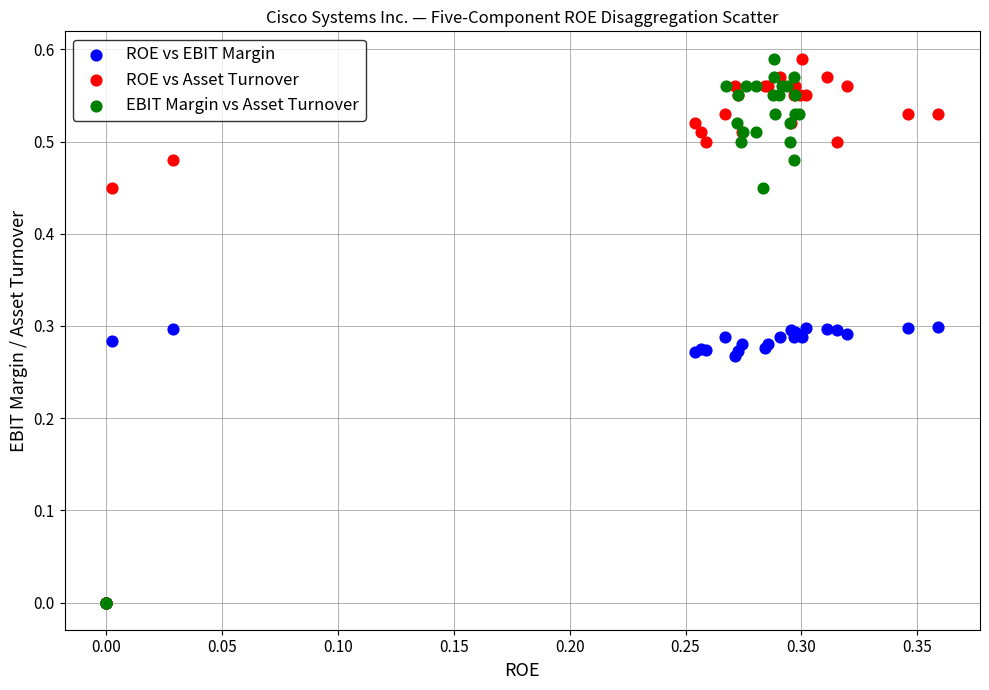

What are all the series names shown in the legend?

ROE vs EBIT Margin, ROE vs Asset Turnover, EBIT Margin vs Asset Turnover